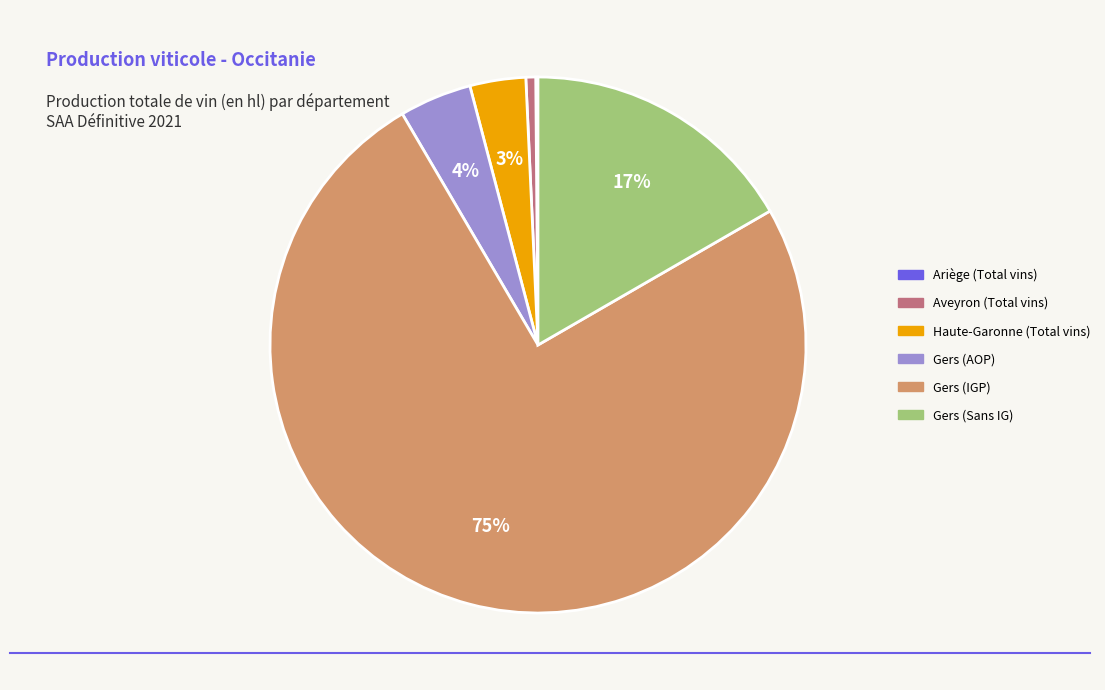

Does any single category account for the majority?

Yes